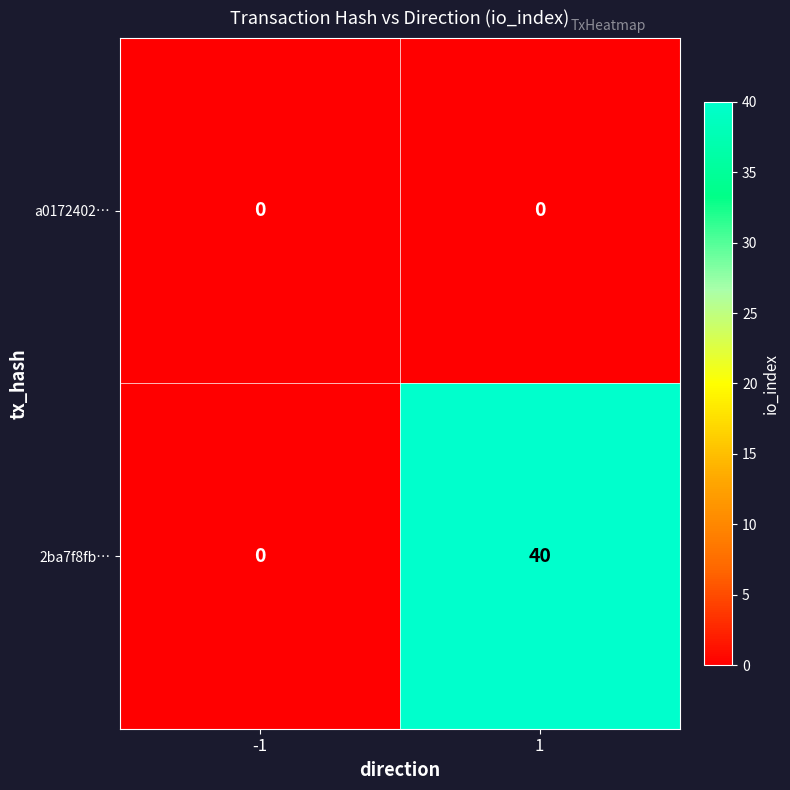

At how many categories does at least one series exceed 8?

1